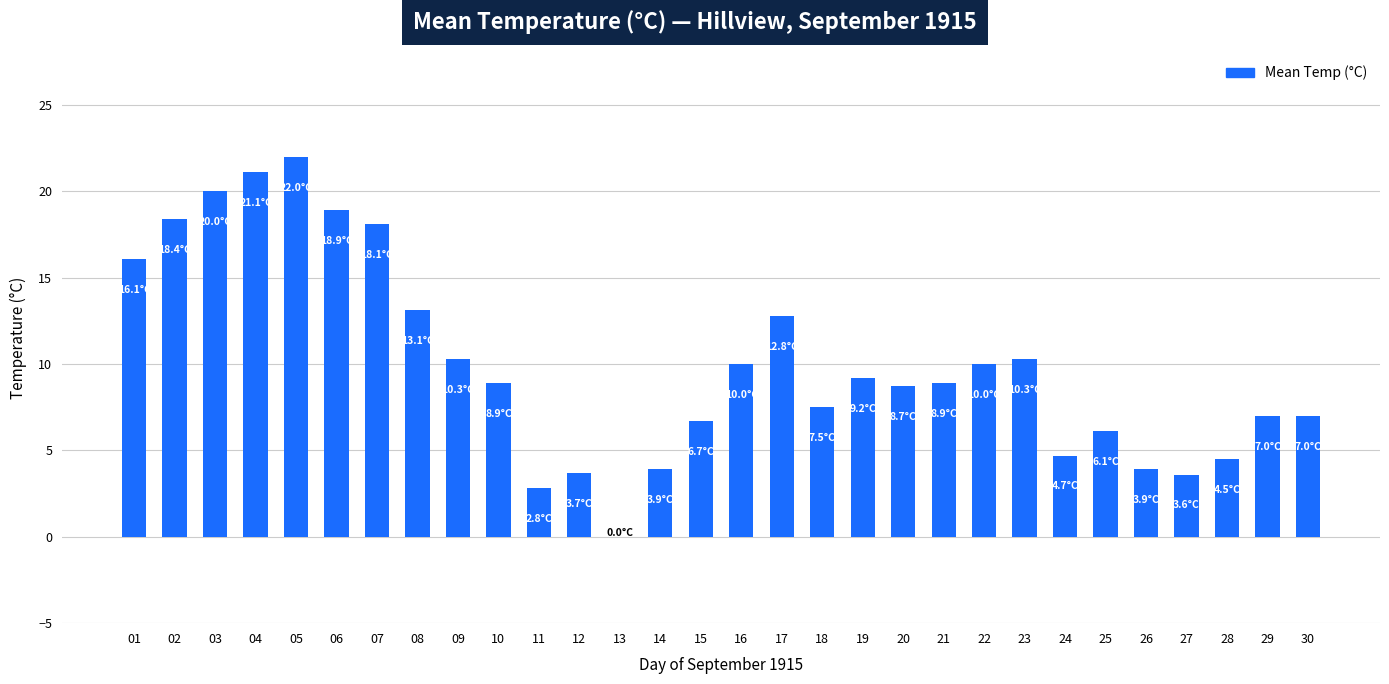

What is the greatest value displayed?

22.0